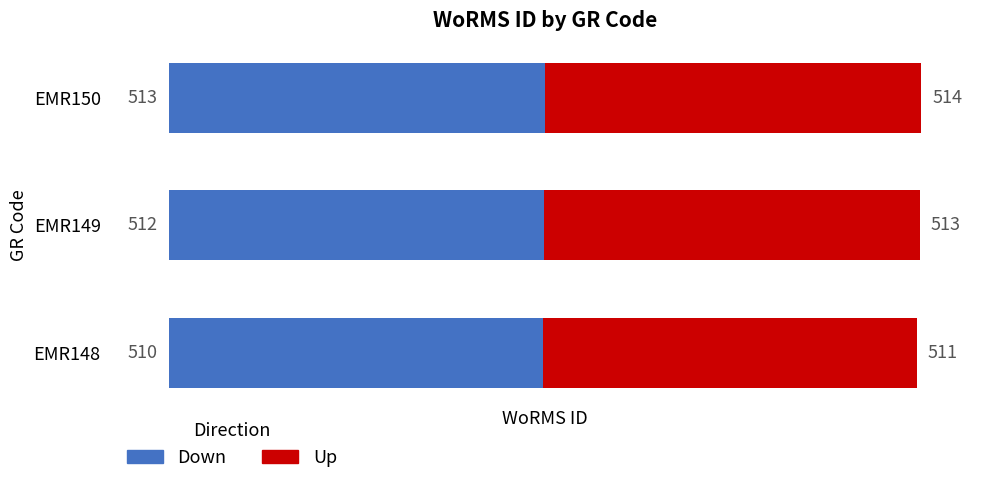

What is the total value across all series at EMR150?

1027